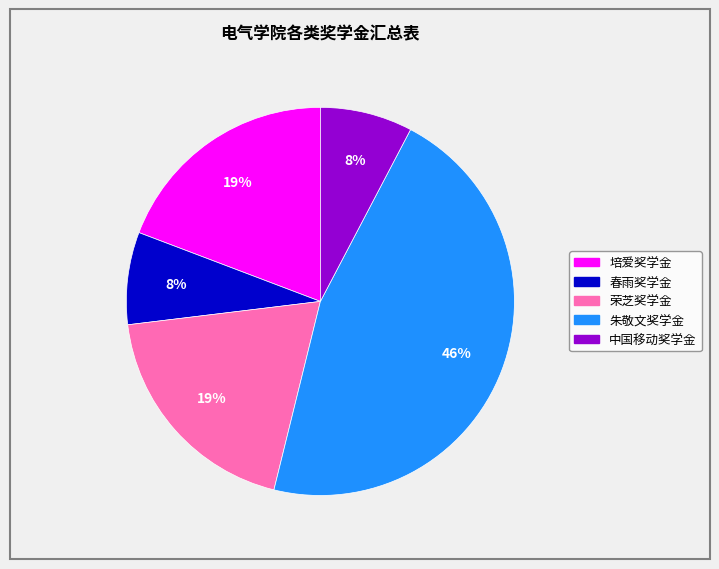

Count the number of slices in the pie.

5